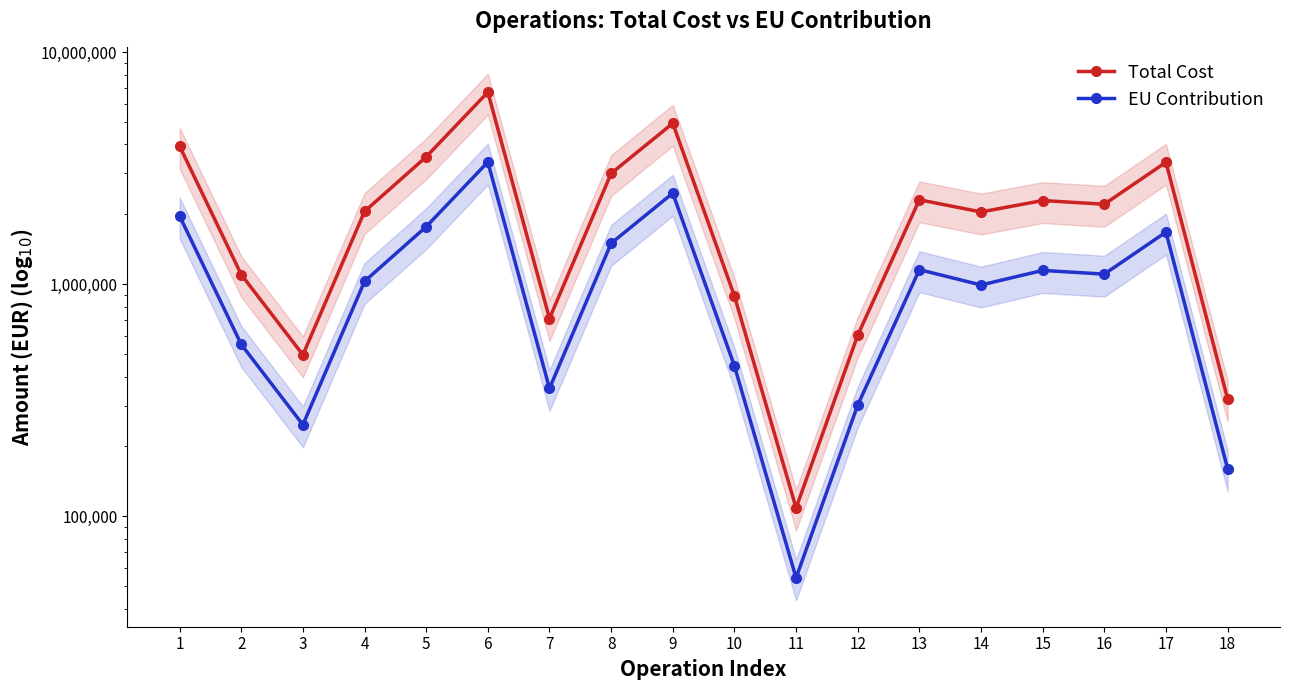

What is the total value across all series at 1?

5898990.0